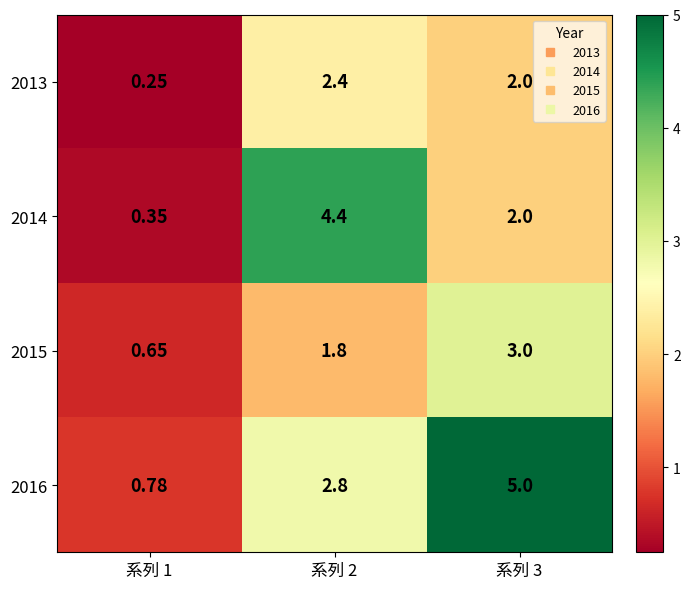

What is the spread (max minus min) of values at 系列 1?

0.5